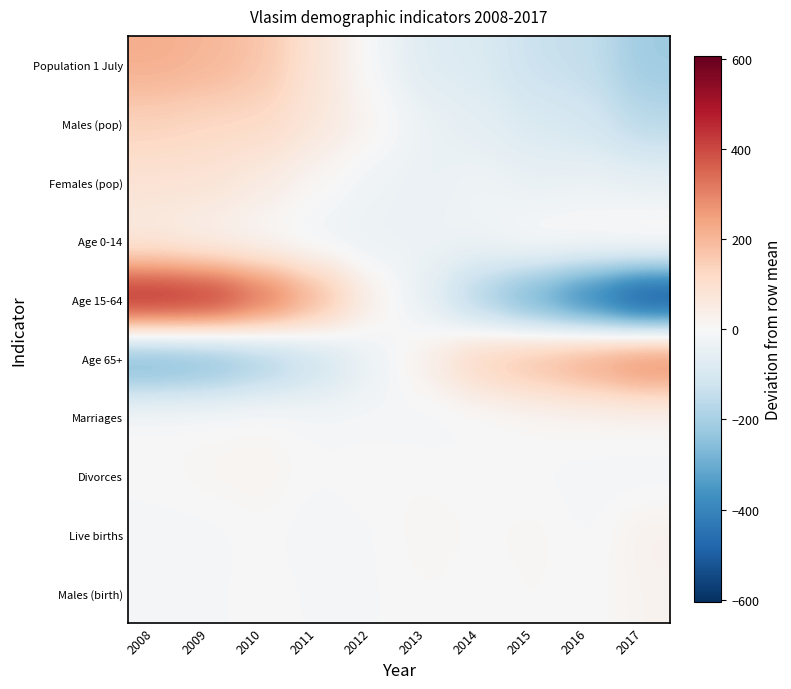

At which category is the sum across all series the highest?

2008